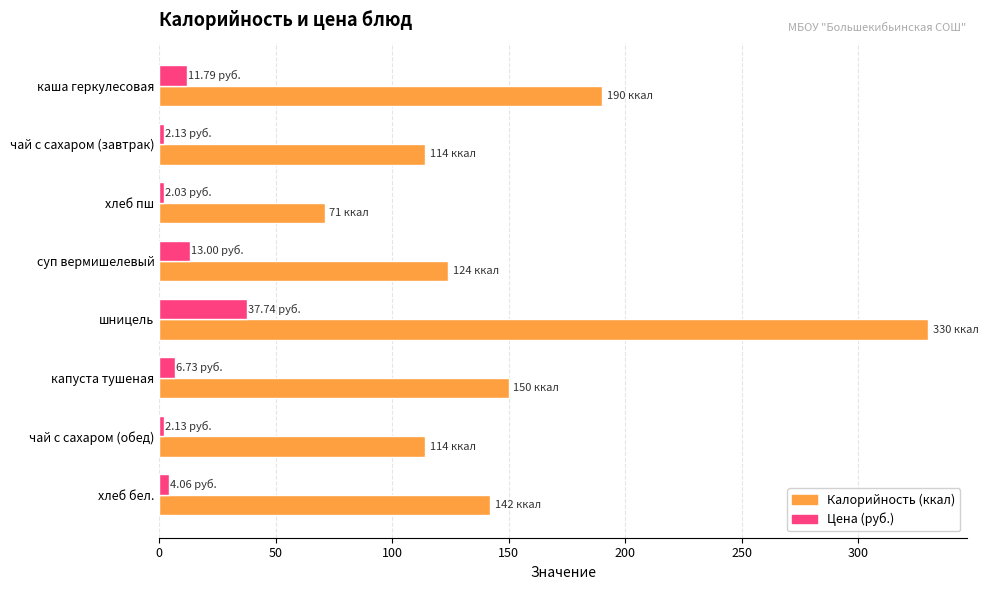

At which category is the sum across all series the highest?

шницель